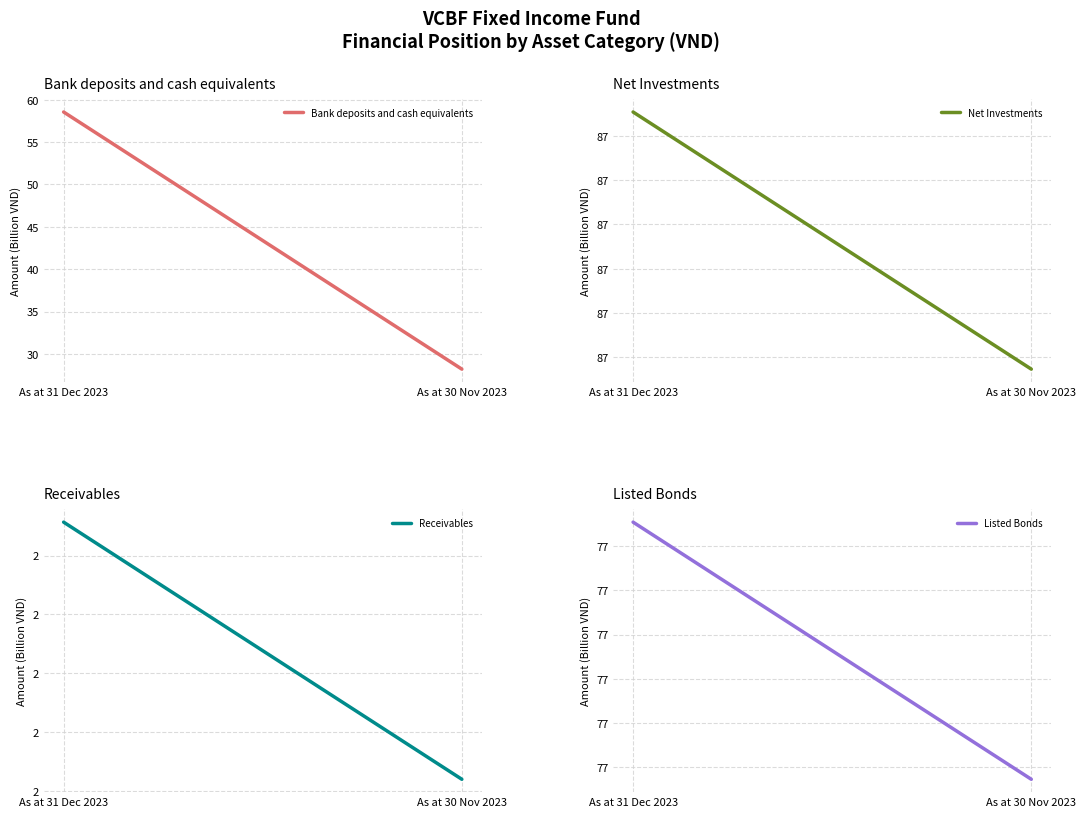

At which label does Listed Bonds first exceed 77?

As at 31 Dec 2023